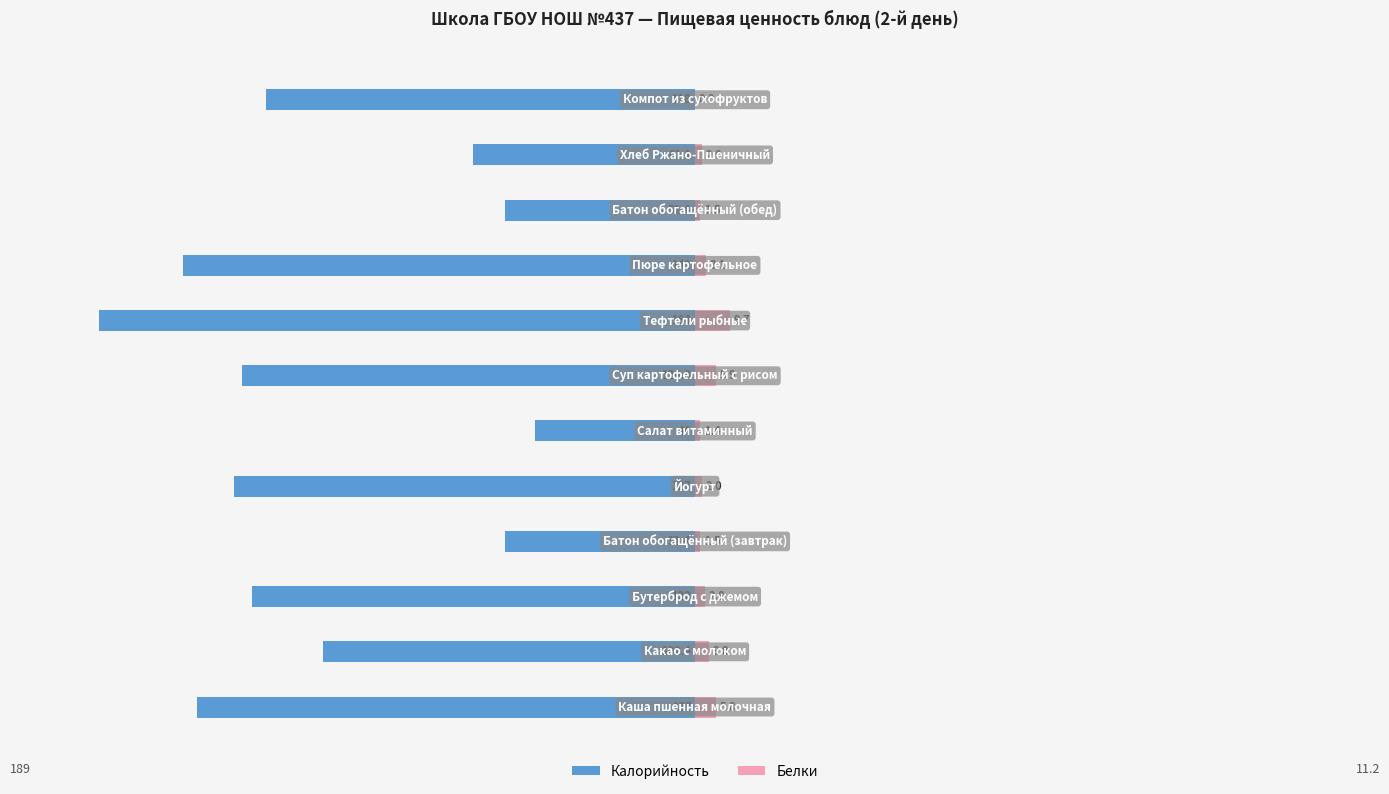

Is it true that Белки equals 1.3 at 100?

False